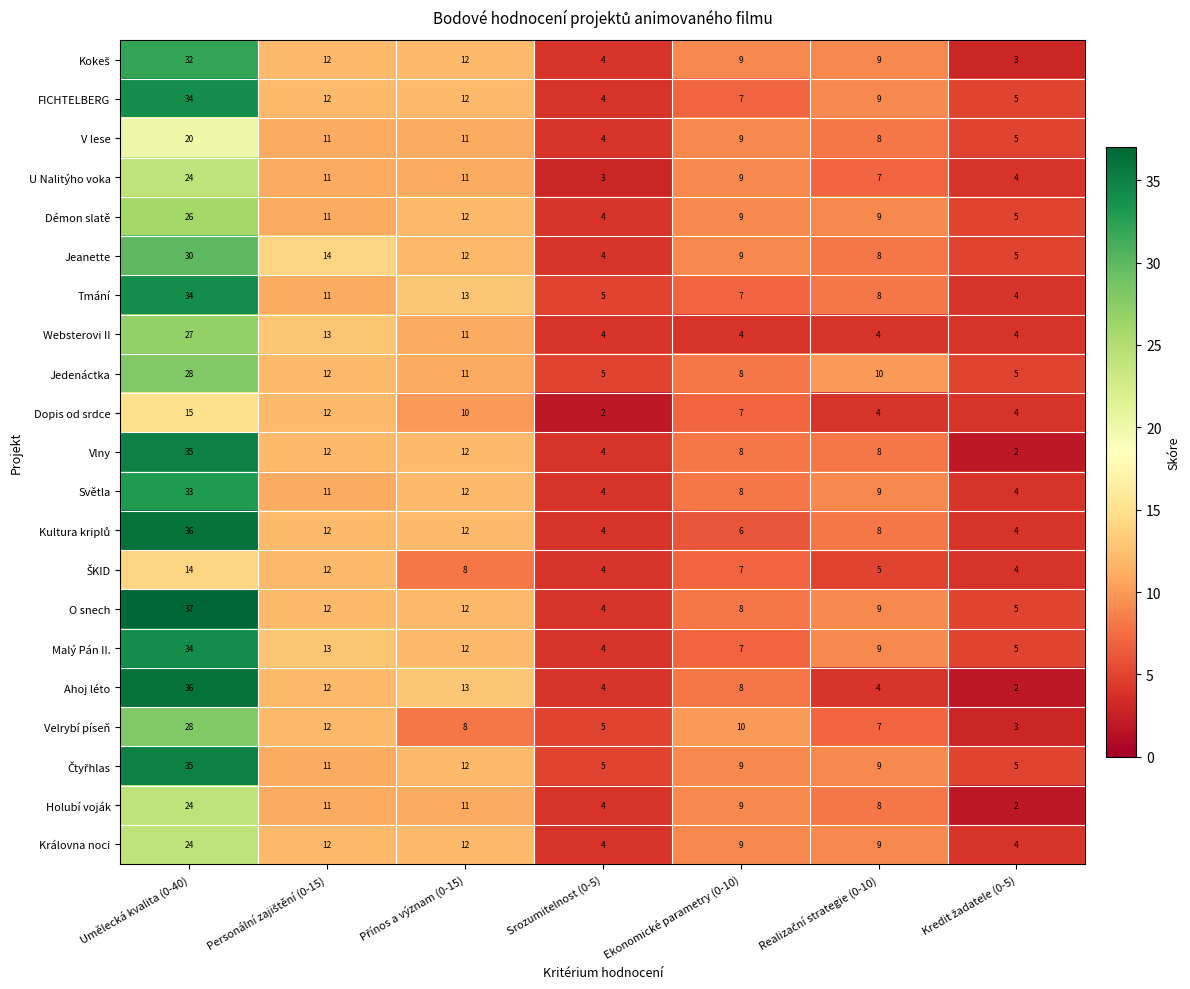

At which category is the sum across all series the highest?

Umělecká kvalita (0-40)